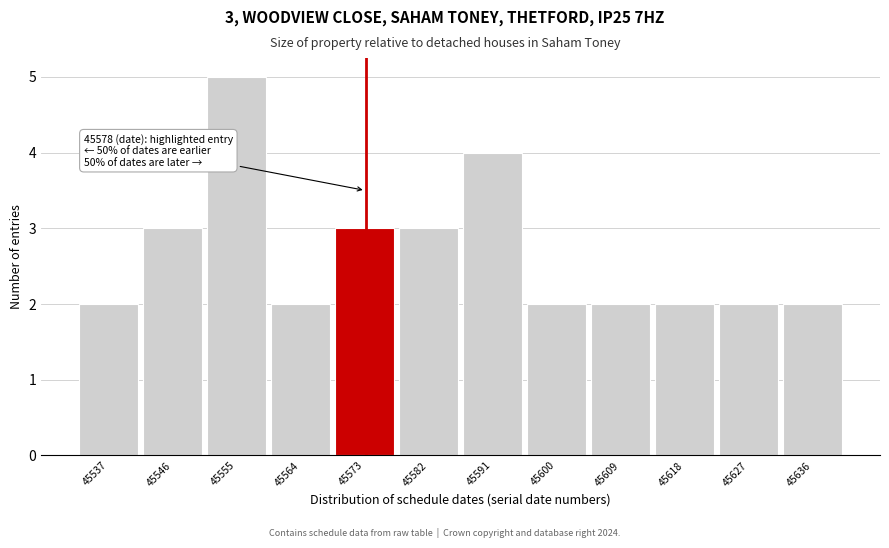

Reading left to right, what are all the values shown in this chart?

2	3	5	2	3	3	4	2	2	2	2	2